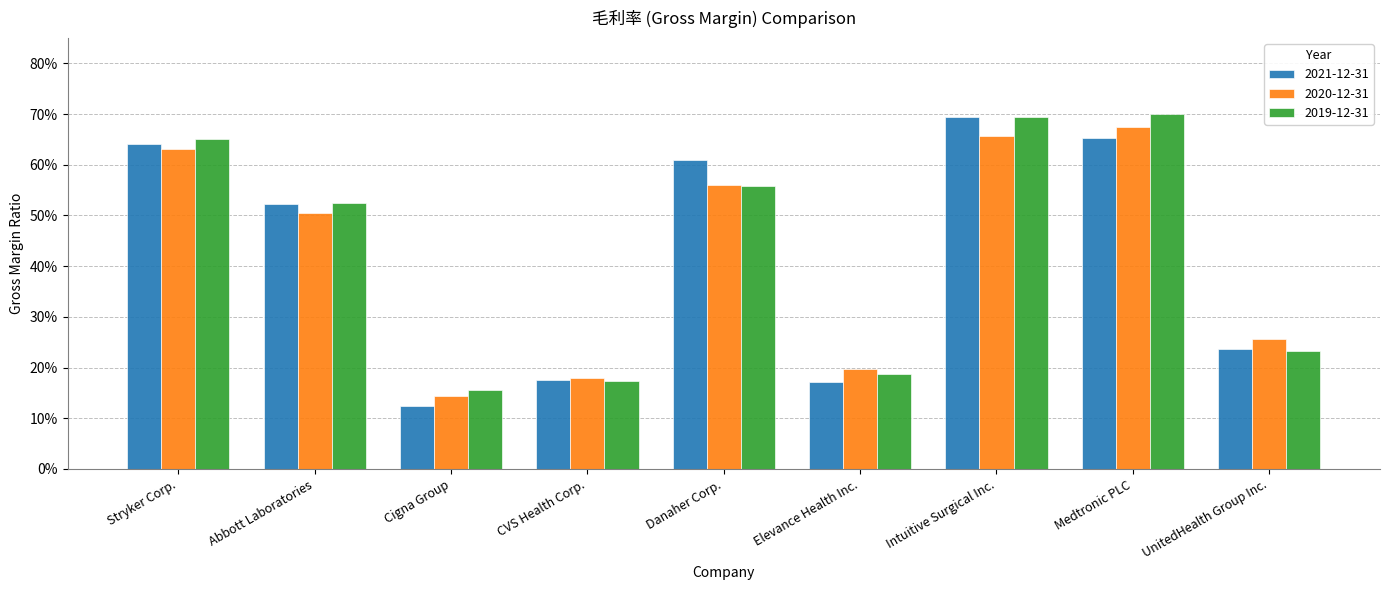

Is it true that 2021-12-31 equals 0.6 at Stryker Corp.?

True